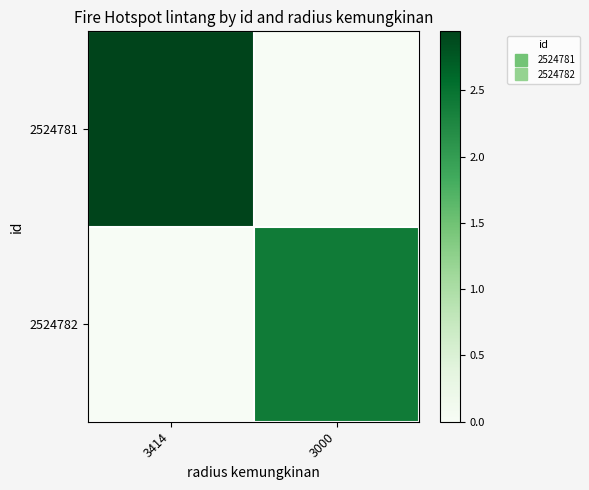

Which series has the largest range (max minus min)?

2524781